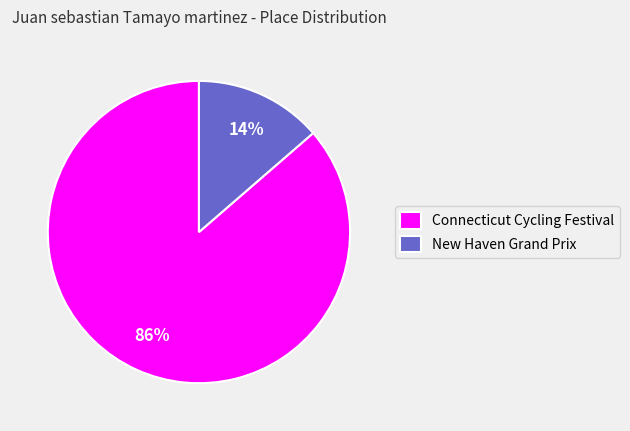

What percentage is the New Haven Grand Prix slice, to the nearest percent?

14%